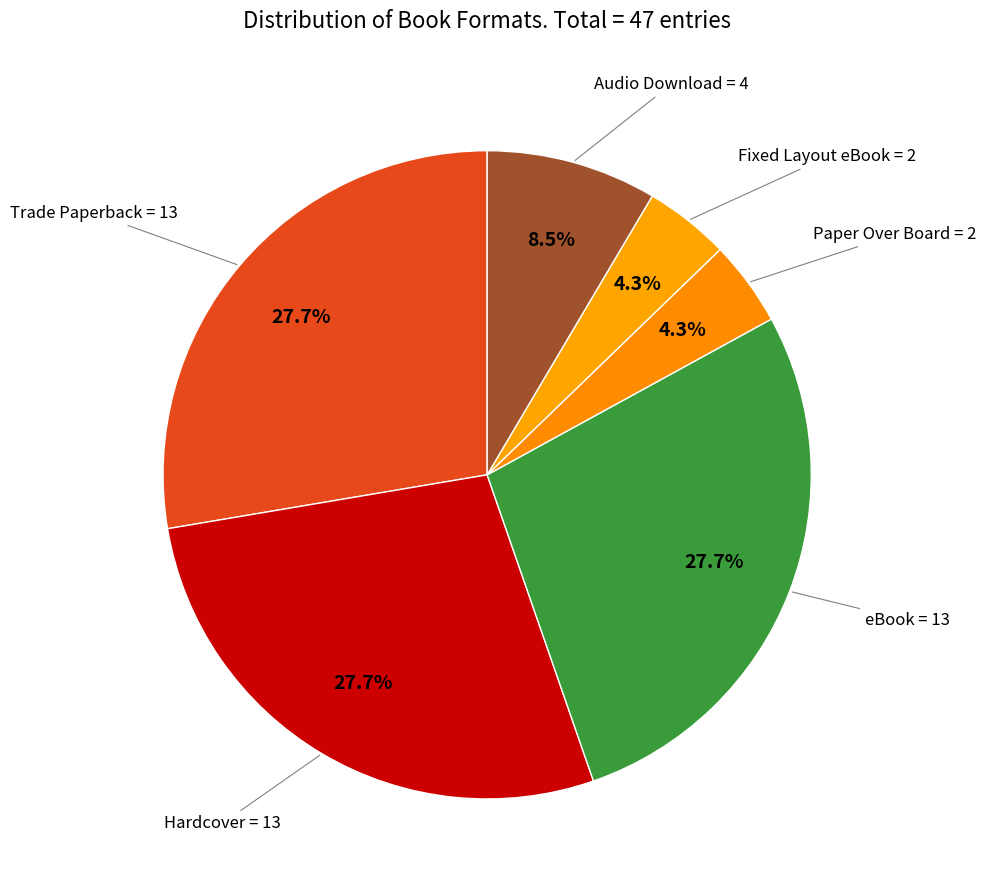

Do Trade Paperback and Hardcover together represent more than half of the pie?

Yes